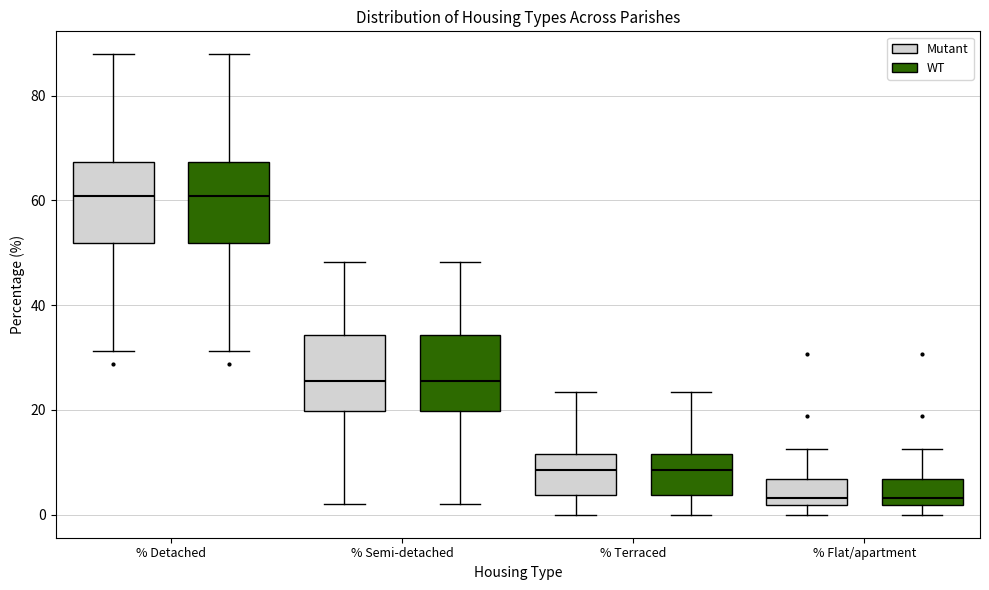

Reading left to right, transcribe this box plot: for each box, give where its median line is, the range the box spans, and where its two whiskers end, as read against the y-axis. The values are not printed on the chart, so give them approximately, as read against the axis.

% Detached (Mutant): median 60, box 52 to 68, whiskers 32 to 88
% Detached (WT): median 60, box 52 to 68, whiskers 32 to 88
% Semi-detached (Mutant): median 26, box 20 to 34, whiskers 2 to 48
% Semi-detached (WT): median 26, box 20 to 34, whiskers 2 to 48
% Terraced (Mutant): median 8, box 4 to 12, whiskers 0 to 24
% Terraced (WT): median 8, box 4 to 12, whiskers 0 to 24
% Flat/apartment (Mutant): median 4, box 2 to 6, whiskers 0 to 12
% Flat/apartment (WT): median 4, box 2 to 6, whiskers 0 to 12